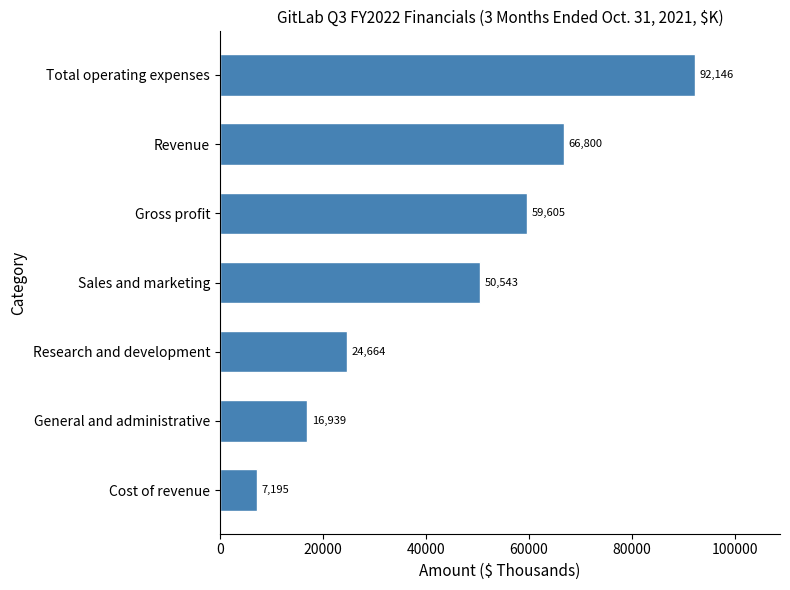

What is the sum of the values at Total operating expenses and Sales and marketing?

142689